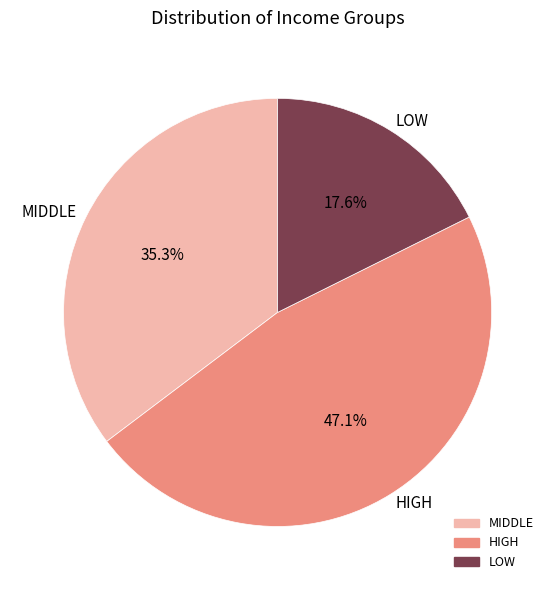

Is there any slice that represents more than half of the pie?

No